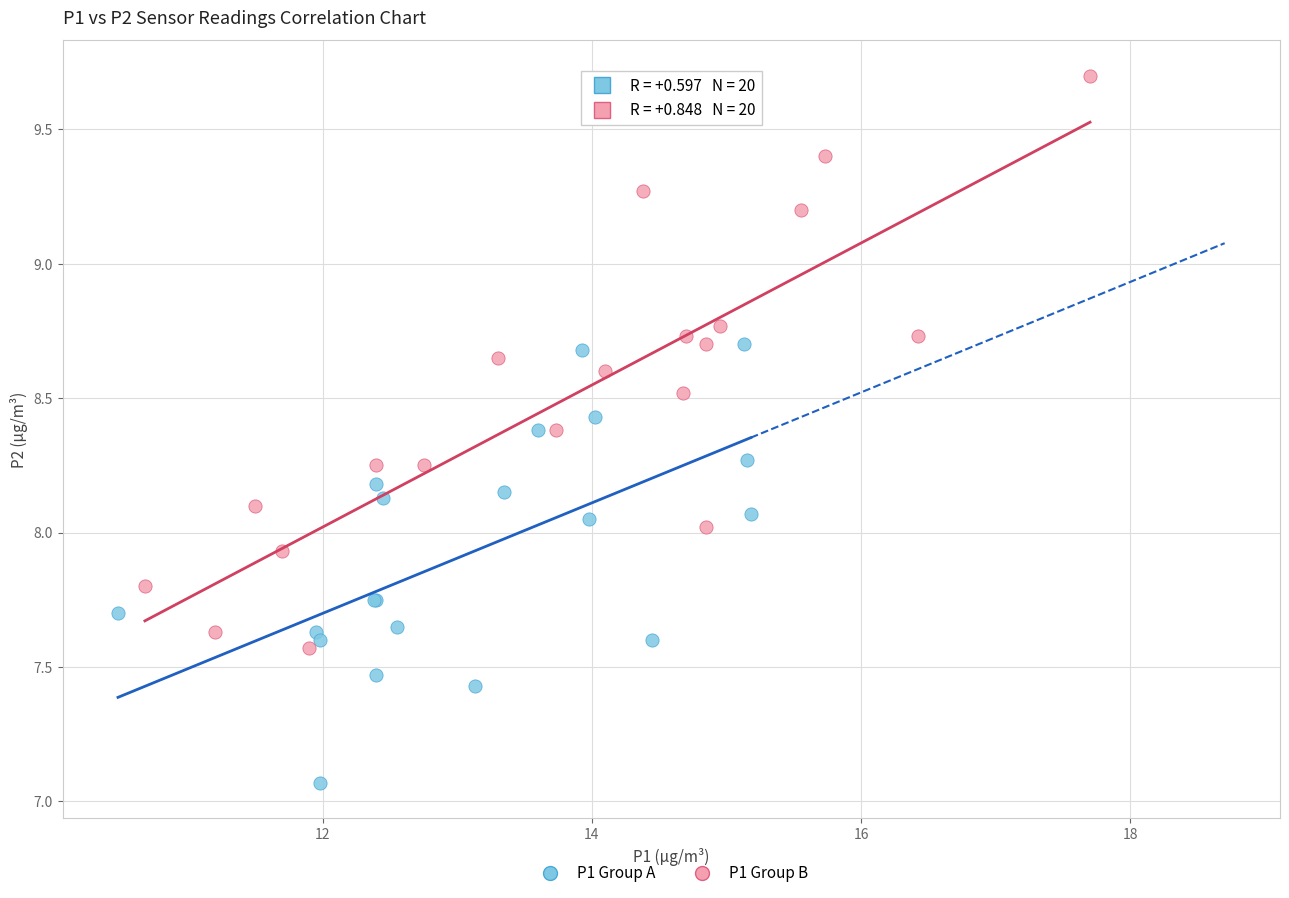

What are all the series names shown in the legend?

P1 Group A, P1 Group B